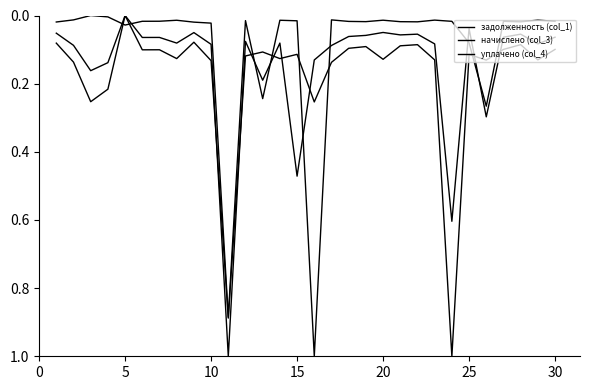

Does the chart display data point markers on the line(s)?

No